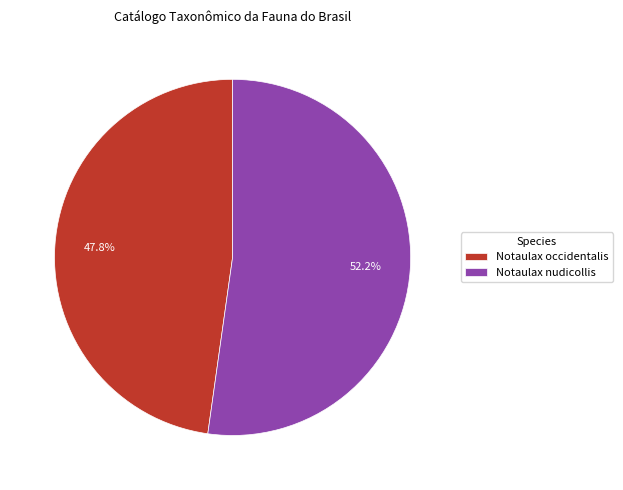

Is there any slice that represents more than half of the pie?

Yes